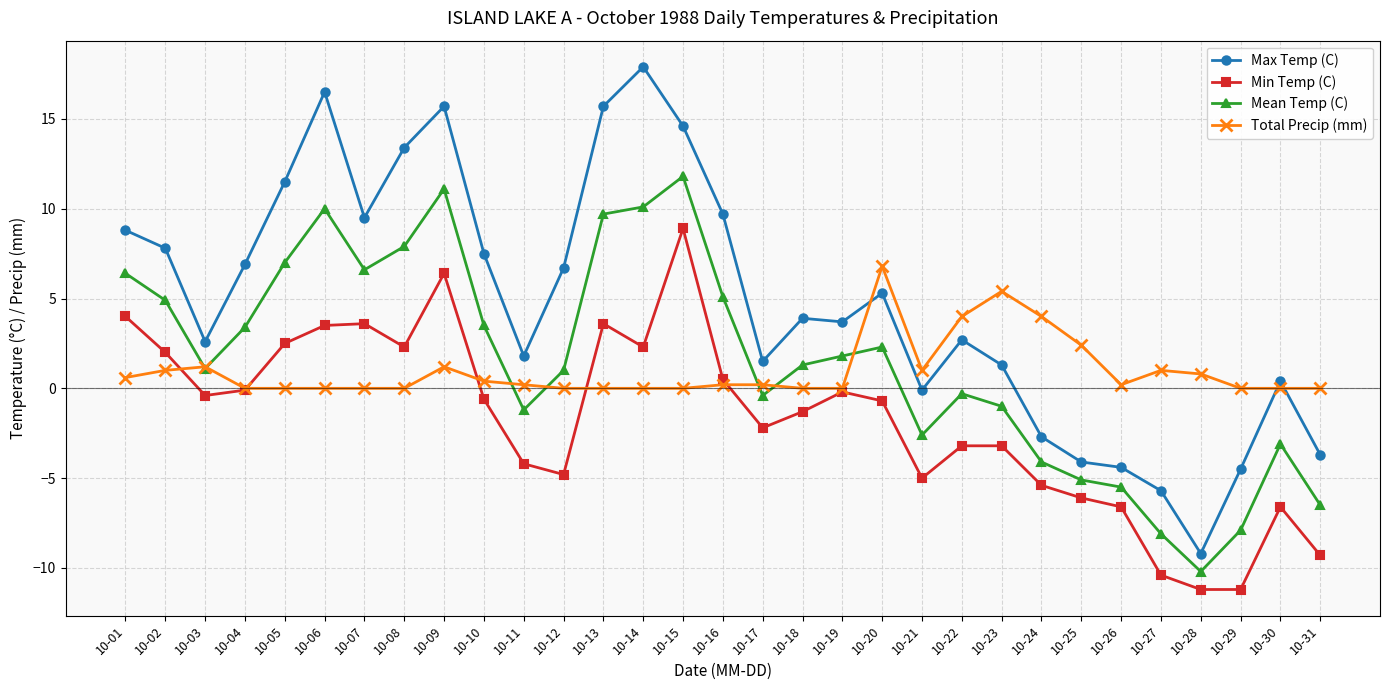

How many lines are shown in the chart?

4